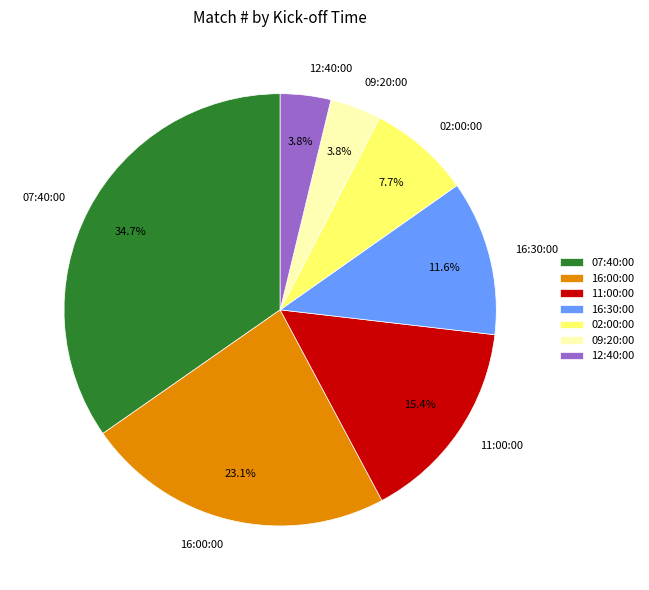

Is 16:00:00 the majority of the pie?

No